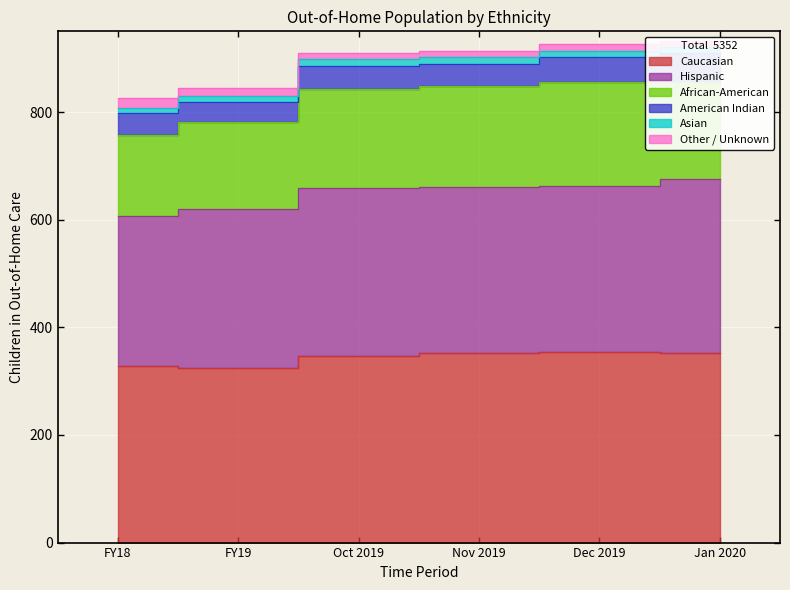

How many lines are shown in the chart?

6